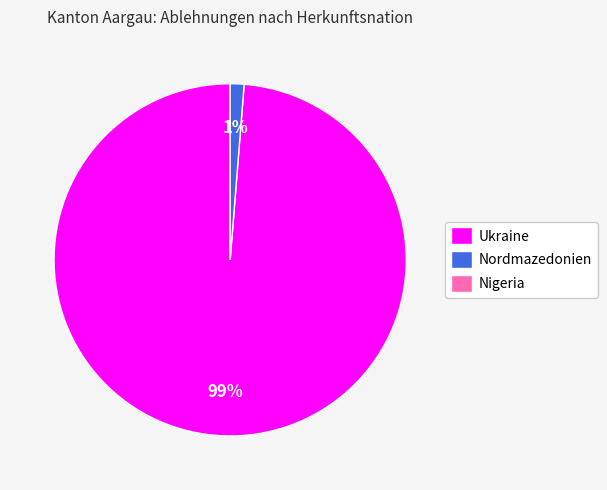

Does Ukraine represent more than half of the total?

Yes